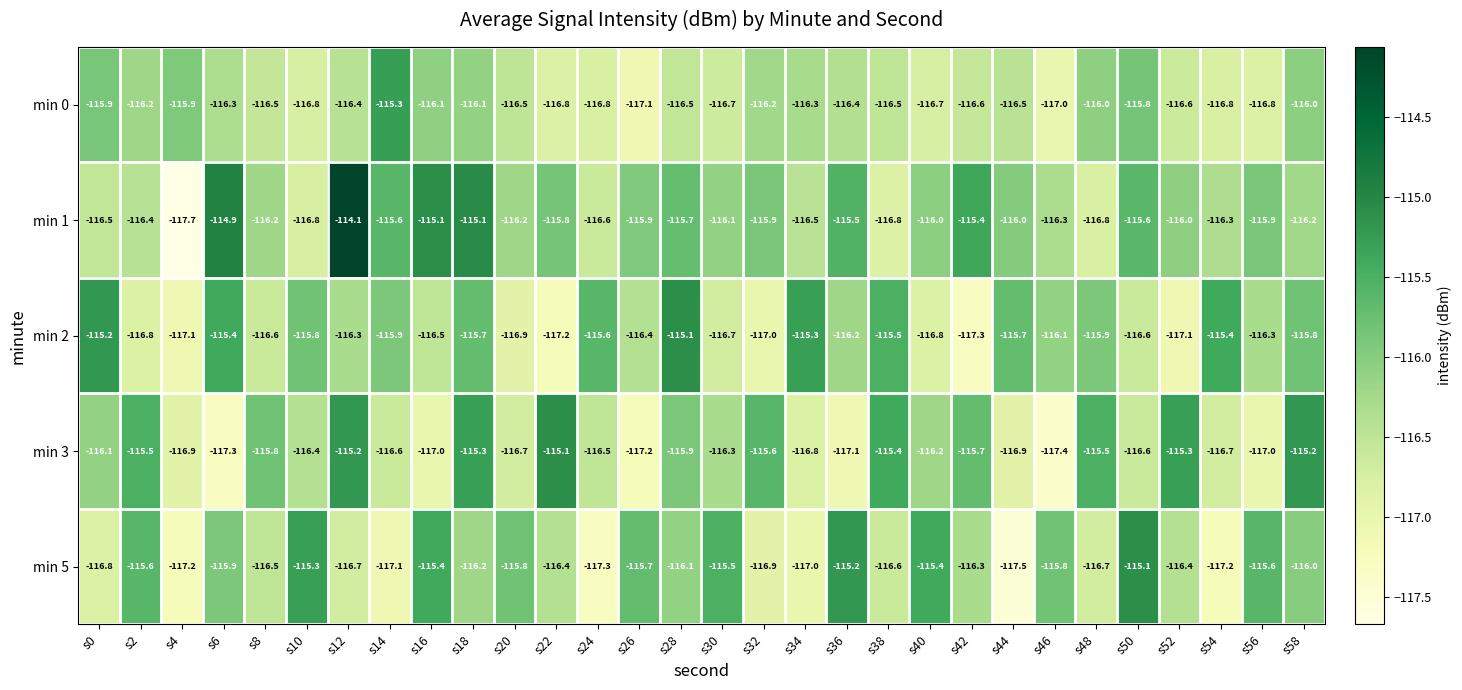

What is the spread (max minus min) of values at s8?

0.8